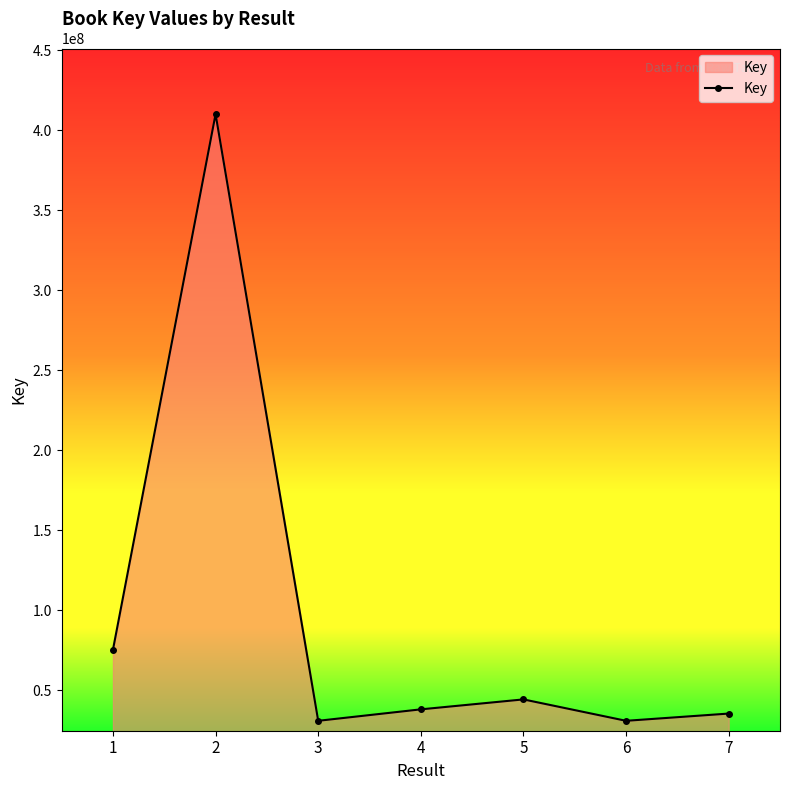

Where is the data nearest to the value 220494099?

1